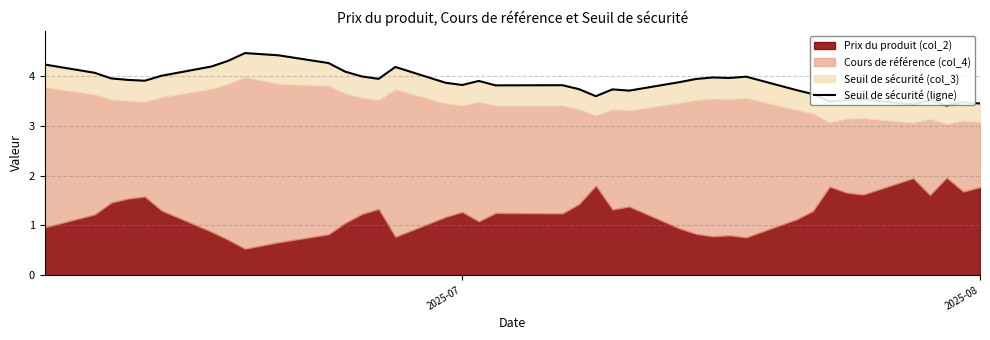

Does the chart display data point markers on the line(s)?

No